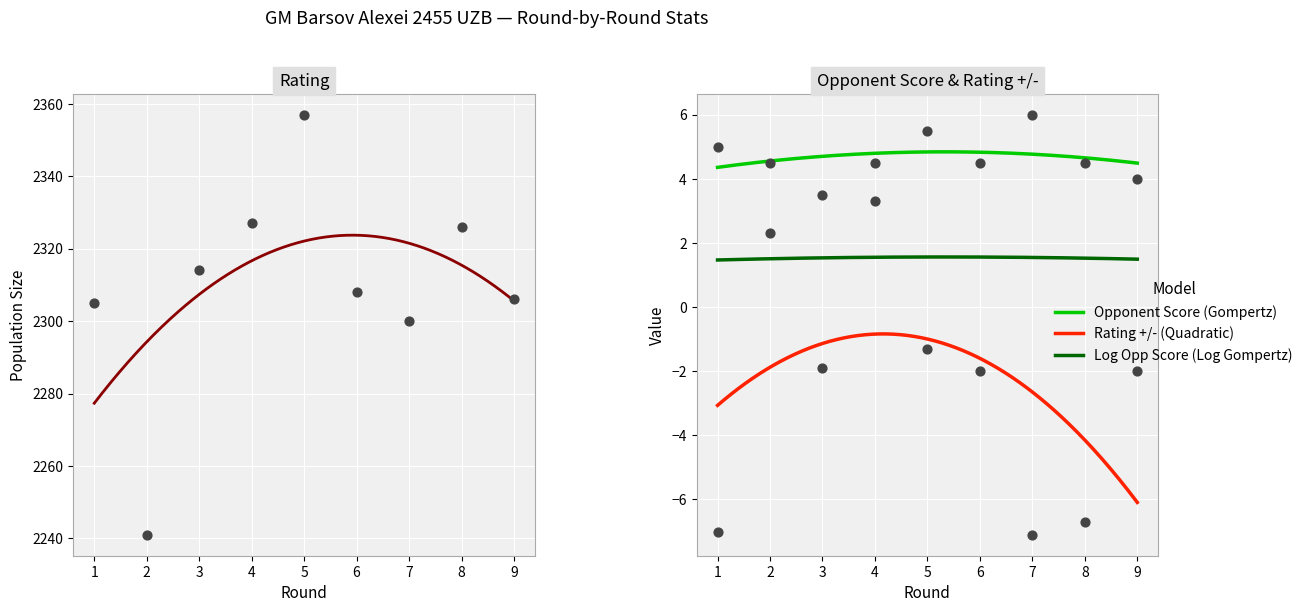

Which series has the widest spread of Y values?

Rating